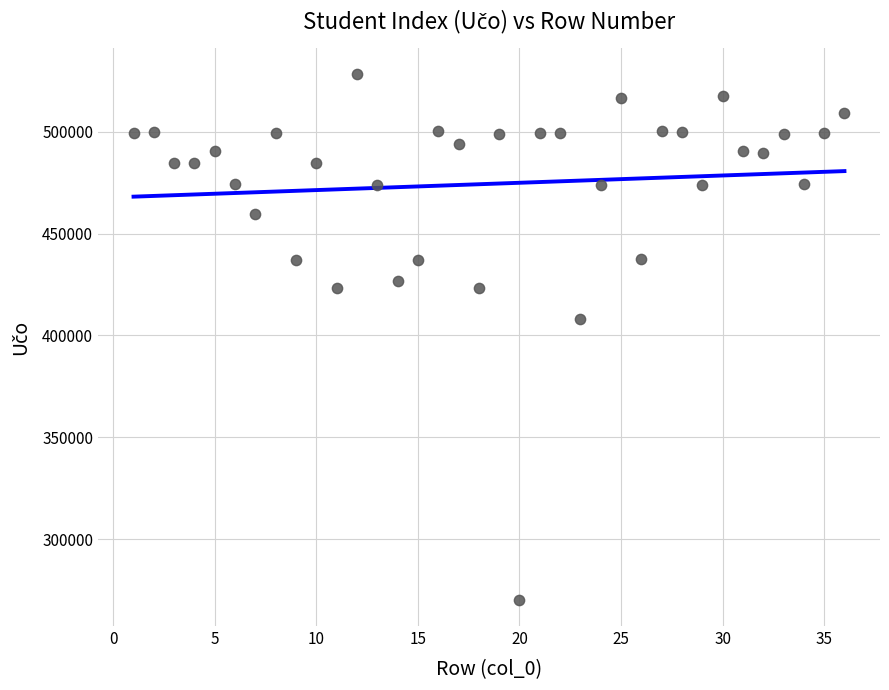

What Y value in the scatter plot is closest to 399187?

408284